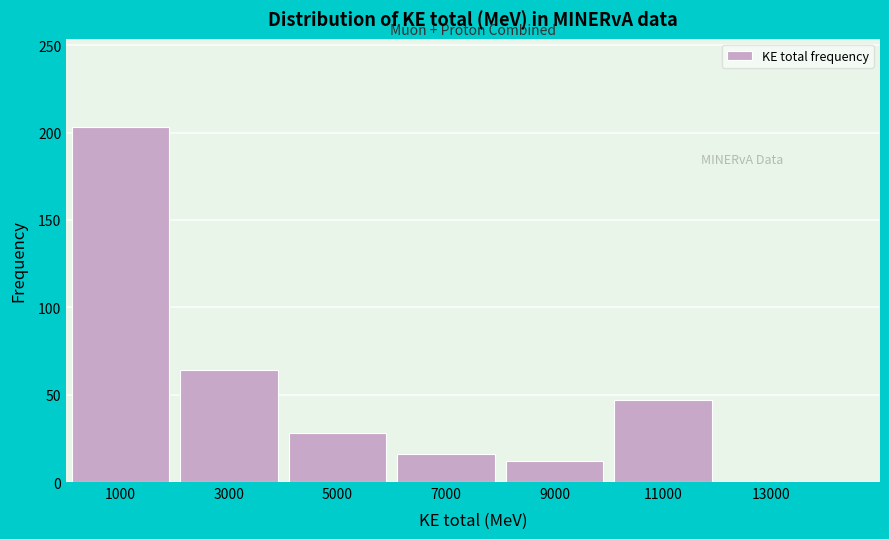

Reading left to right, extract all data points from this chart.

1000=203	3000=64	5000=28	7000=16	9000=12	11000=47	13000=0